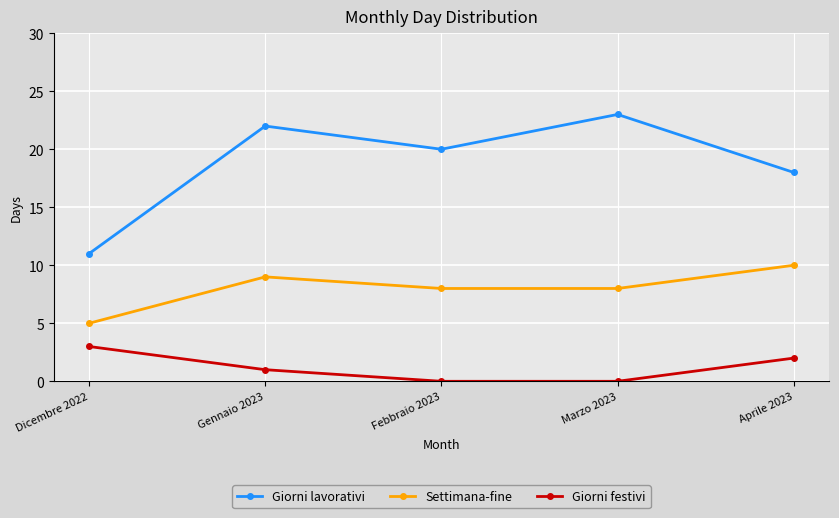

What is the average value of the Settimana-fine series?

8